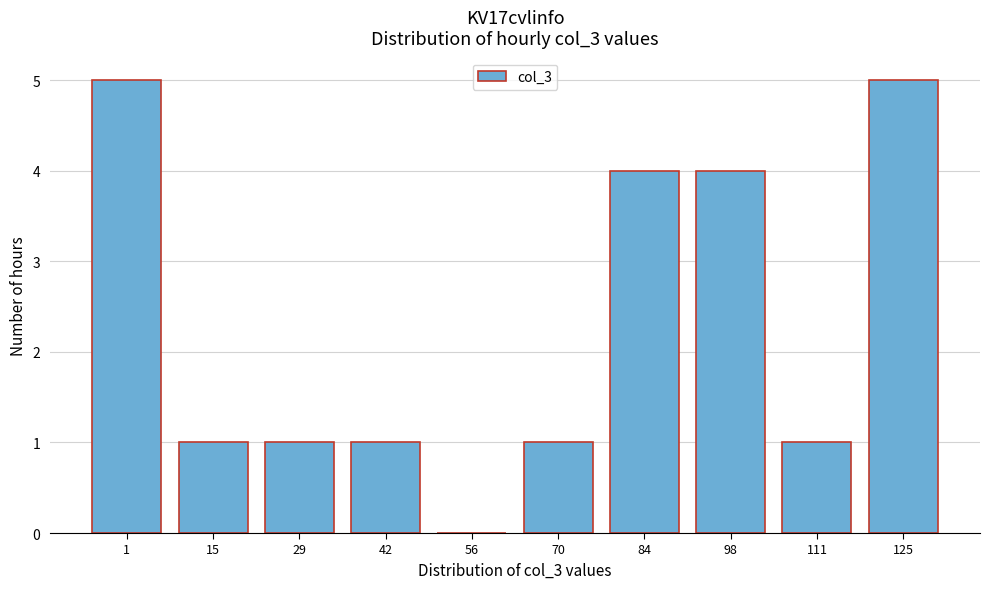

Reading left to right, extract all data points from this chart.

1=5	15=1	29=1	42=1	56=0	70=1	84=4	98=4	111=1	125=5